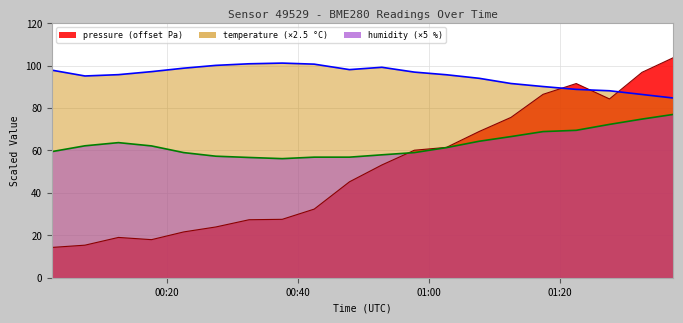

What is the label of the 13th point from the left?

2024-01-30T01:02:42